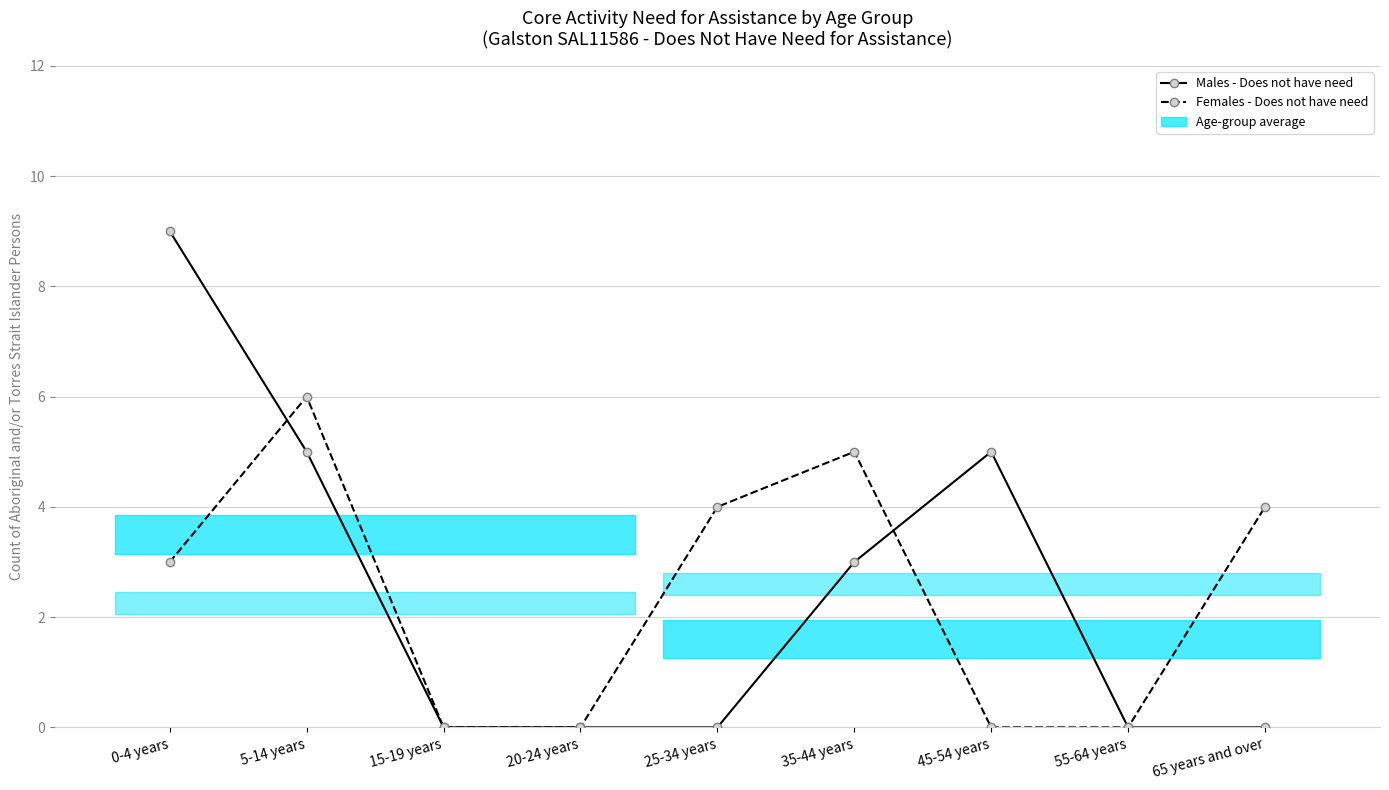

At 0-4 years, list the series in order from largest to smallest.

Males - Does not have need, Females - Does not have need